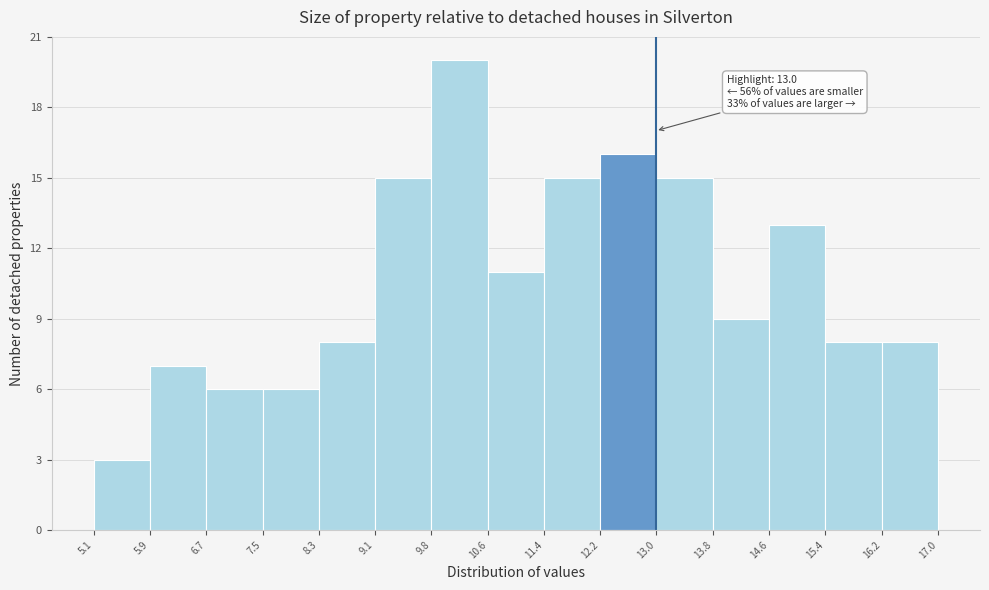

Which range on the x-axis has the tallest bar?

9.8 to 10.6